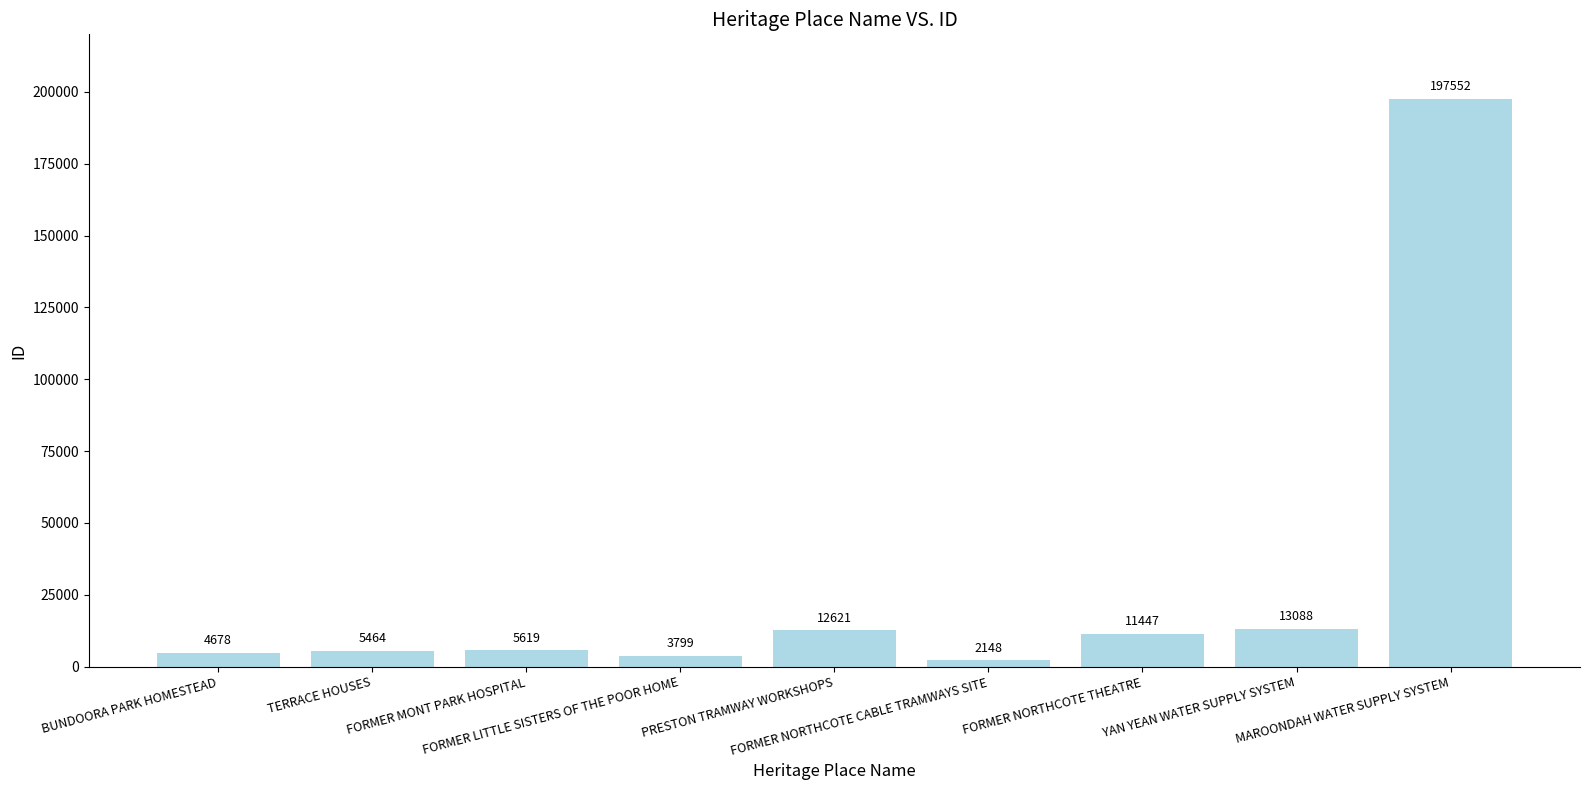

Reading left to right, transcribe all the data shown in this chart.

BUNDOORA PARK HOMESTEAD=4678	TERRACE HOUSES=5464	FORMER MONT PARK HOSPITAL=5619	FORMER LITTLE SISTERS OF THE POOR HOME=3799	PRESTON TRAMWAY WORKSHOPS=12621	FORMER NORTHCOTE CABLE TRAMWAYS SITE=2148	FORMER NORTHCOTE THEATRE=11447	YAN YEAN WATER SUPPLY SYSTEM=13088	MAROONDAH WATER SUPPLY SYSTEM=197552